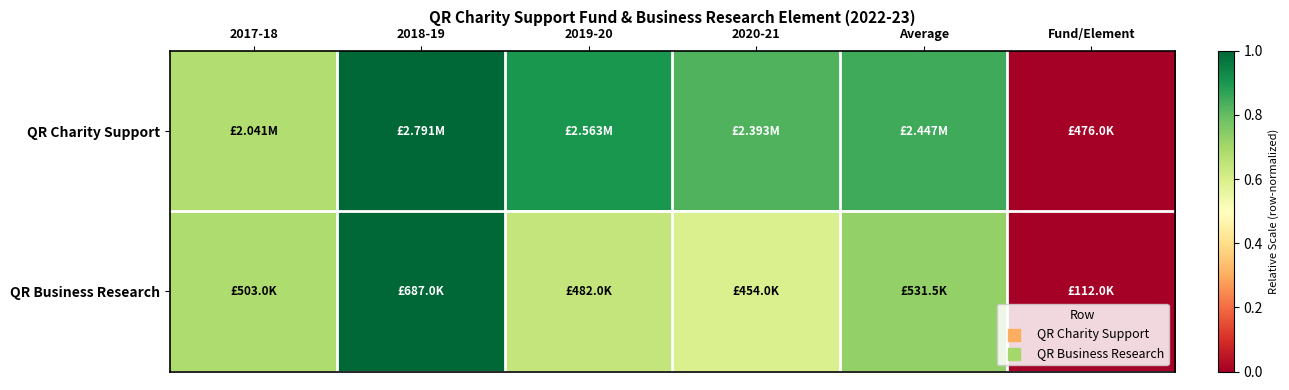

Which series changed the most between 2018-19 and 2020-21?

QR Business Research